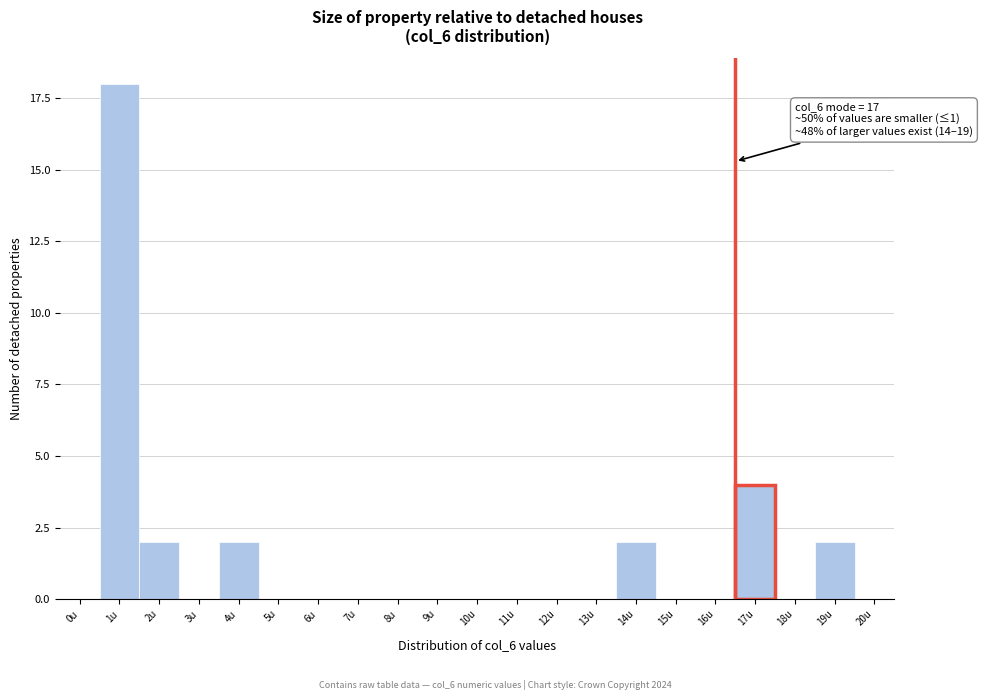

Reading left to right, extract all data points from this chart.

0u=0	1u=18	2u=2	3u=0	4u=2	5u=0	6u=0	7u=0	8u=0	9u=0	10u=0	11u=0	12u=0	13u=0	14u=2	15u=0	16u=0	17u=4	18u=0	19u=2	20u=0